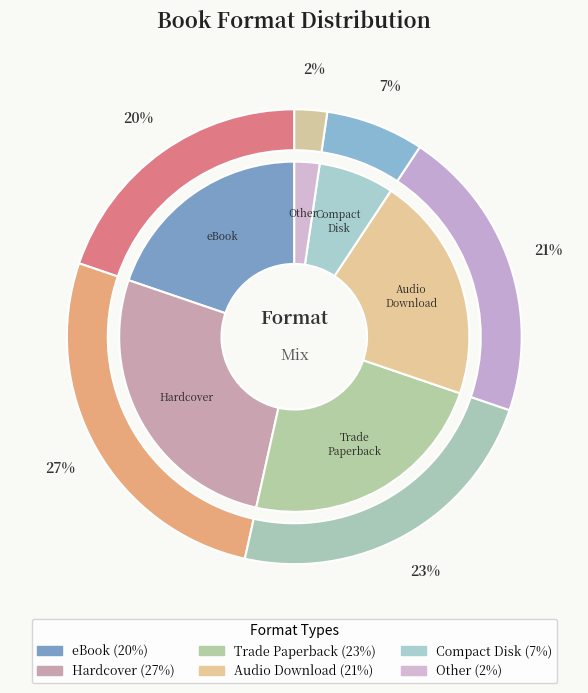

What is the largest slice in the pie chart?

Hardcover